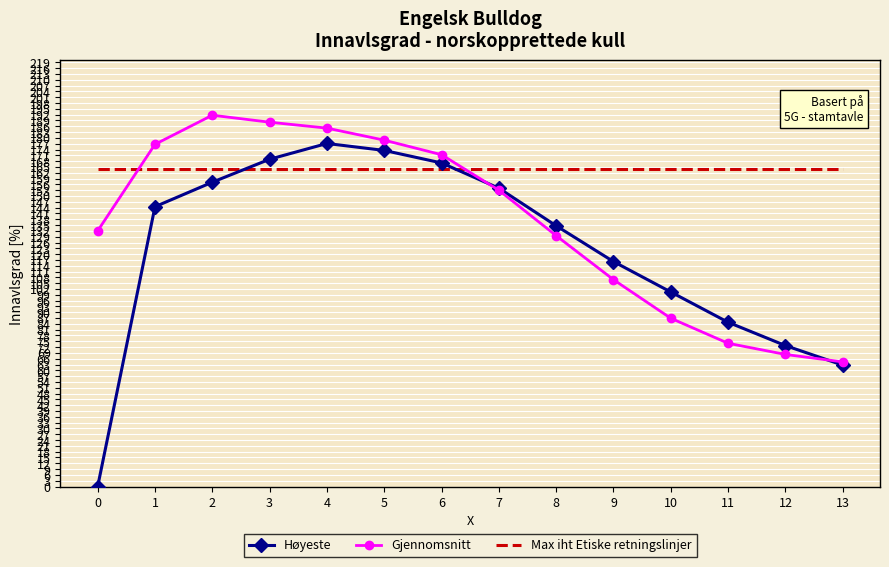

List the series in order of their peak value, highest first.

Gjennomsnitt, Høyeste, Max iht Etiske retningslinjer